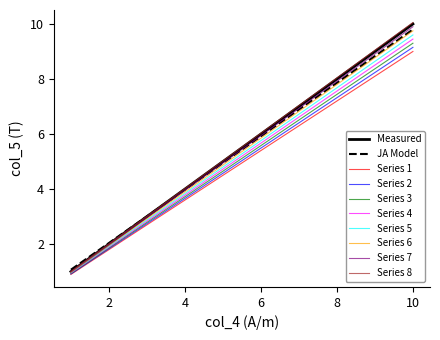

What is the greatest value displayed?

10.1